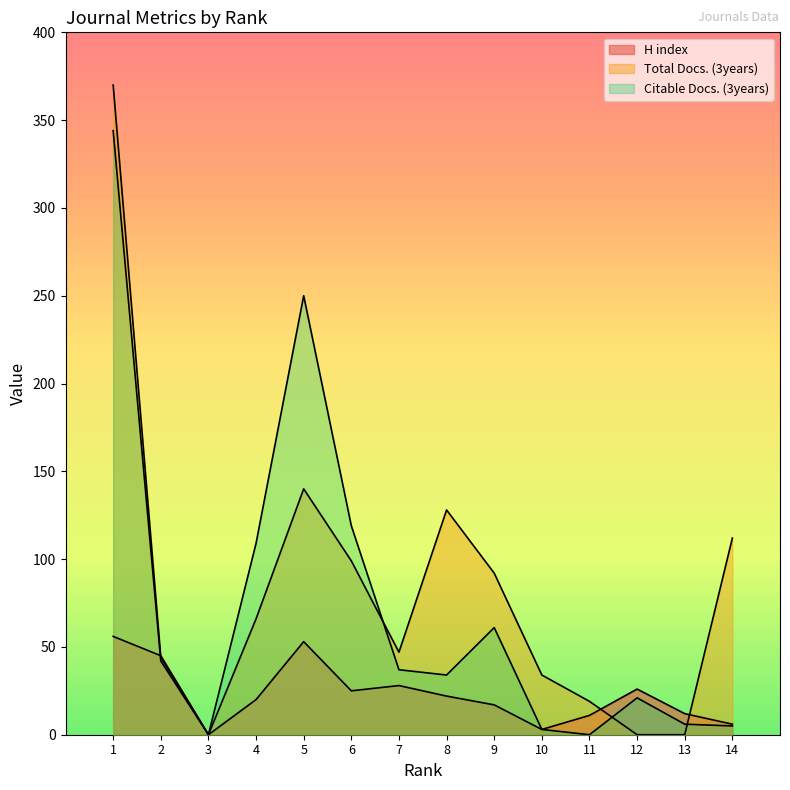

Rank the categories by H index value from lowest to highest.

3, 10, 14, 11, 13, 9, 4, 8, 6, 12, 7, 2, 5, 1